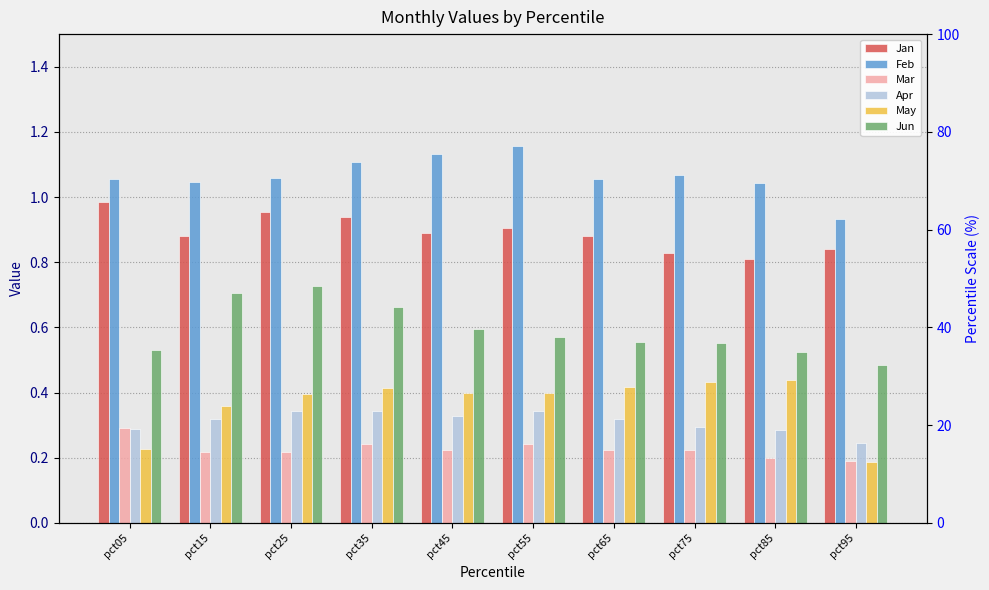

How many series are shown in this chart?

6